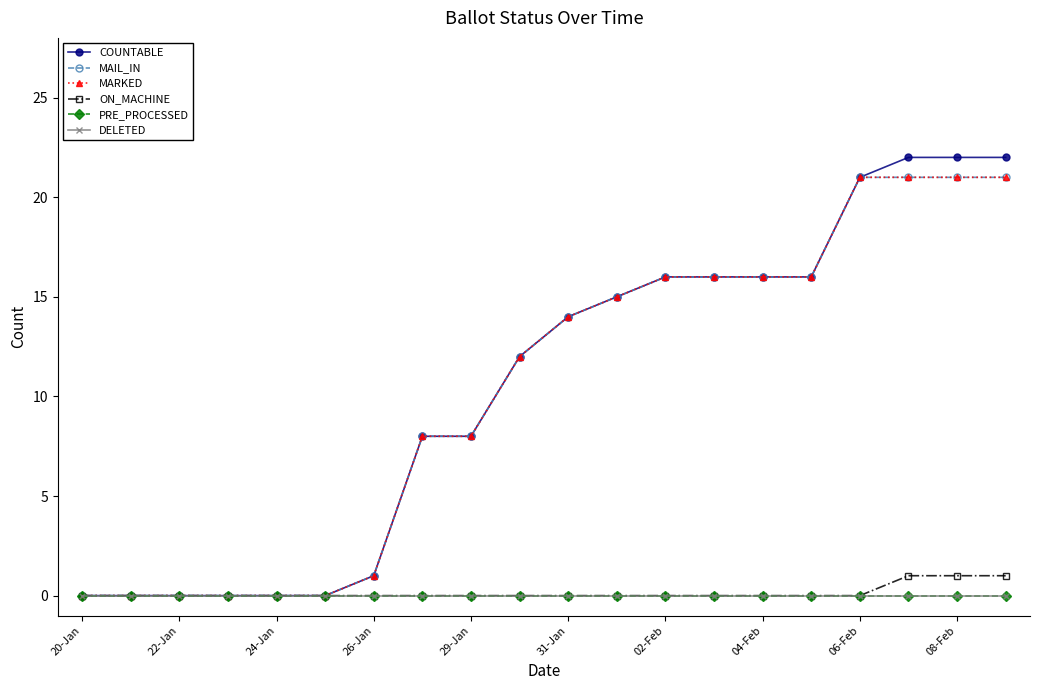

What is the value of the MAIL_IN point at the 14th from the left?

16